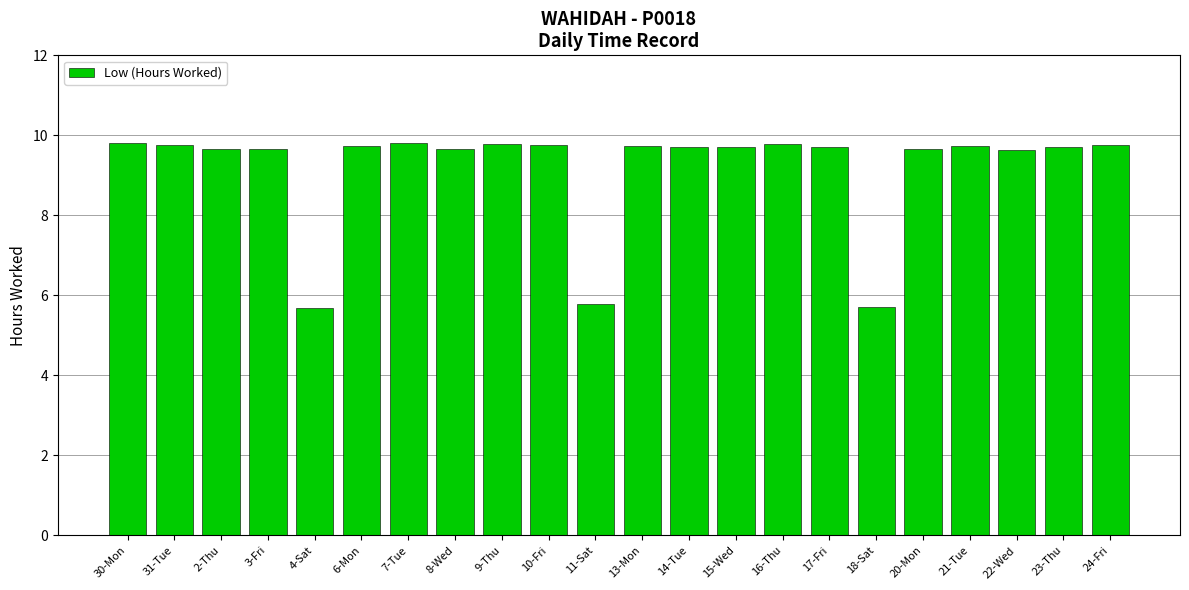

What is the label of the 1st bar from the right?

24-Fri